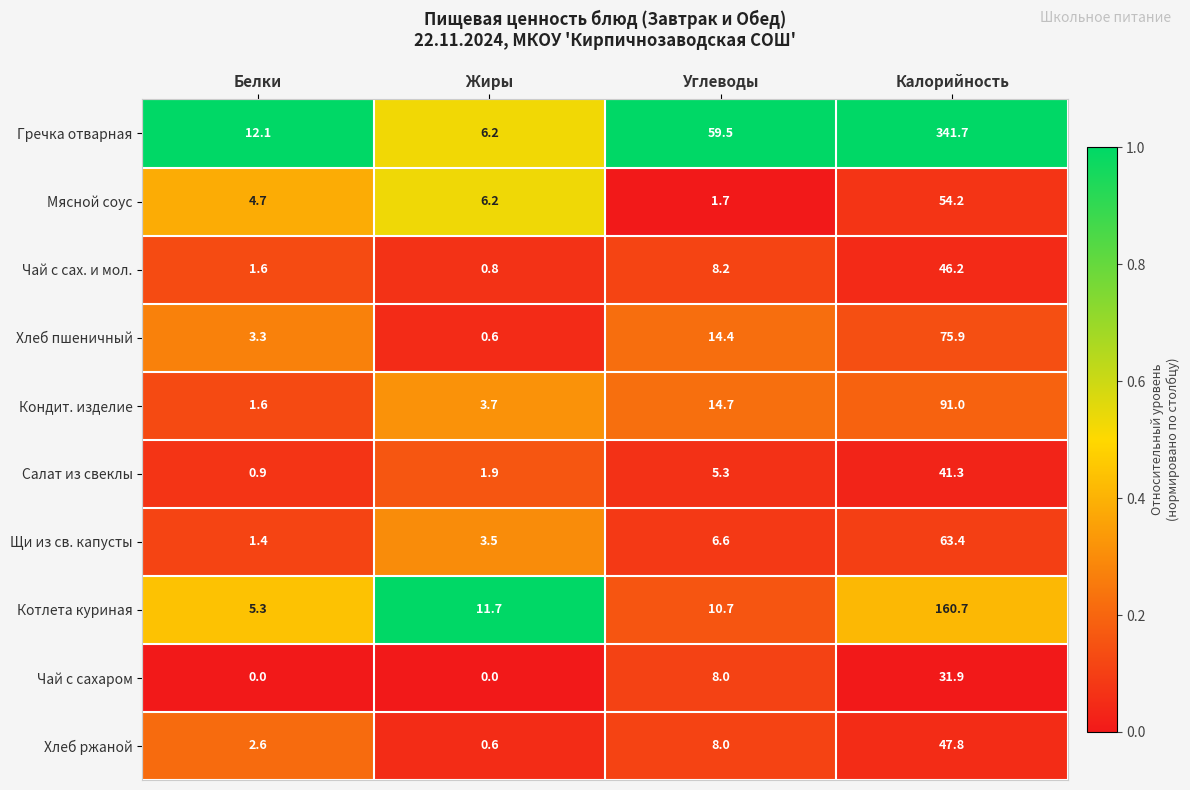

Which series has the largest total across all categories?

Гречка отварная